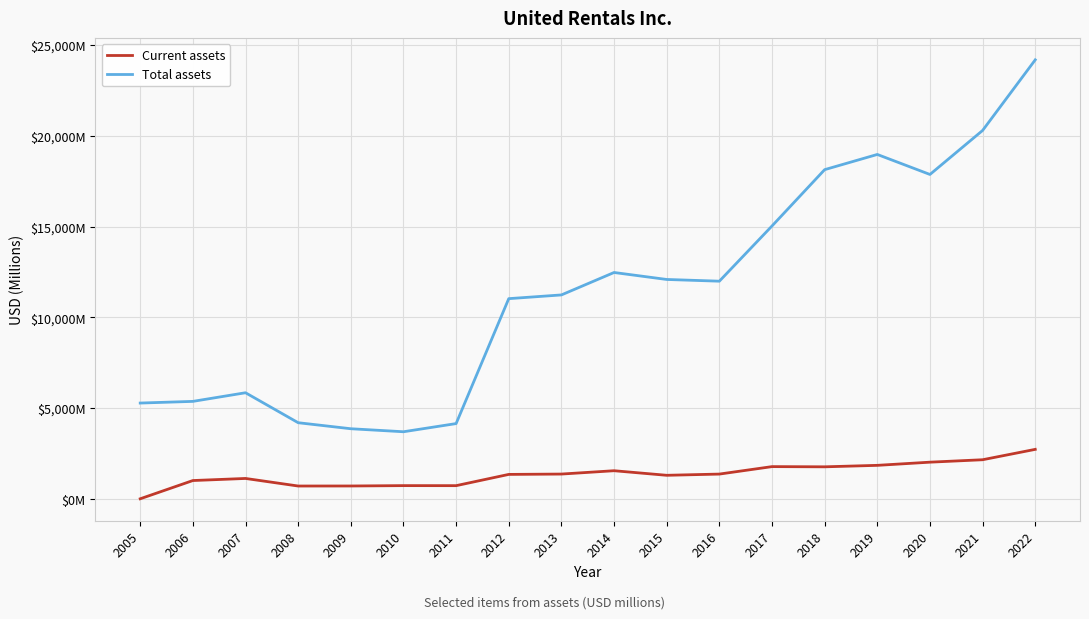

True or false: Total assets and Current assets cross at least once.

False